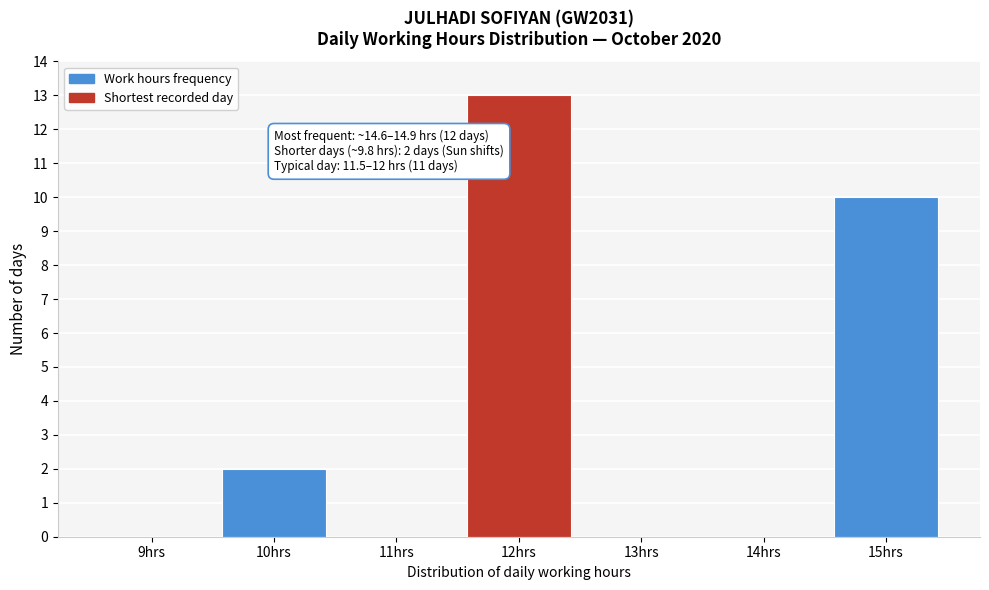

Reading left to right, transcribe all the data shown in this chart.

9hrs=0	10hrs=2	11hrs=0	12hrs=13	13hrs=0	14hrs=0	15hrs=10